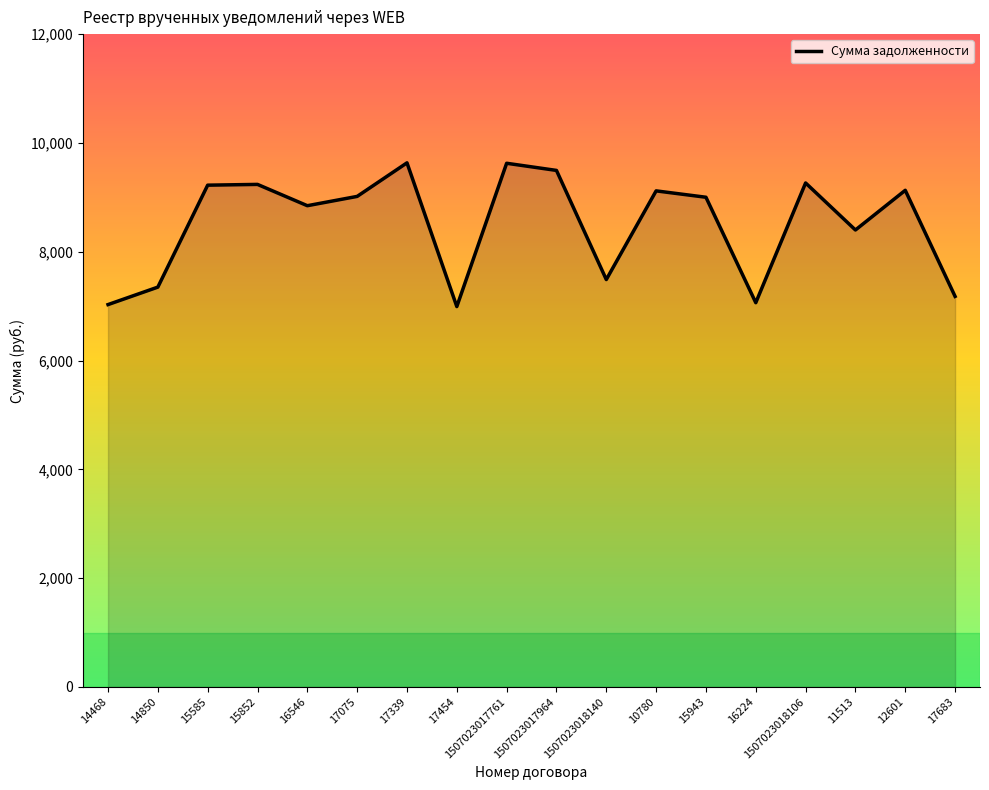

Count the number of data series in this chart.

1